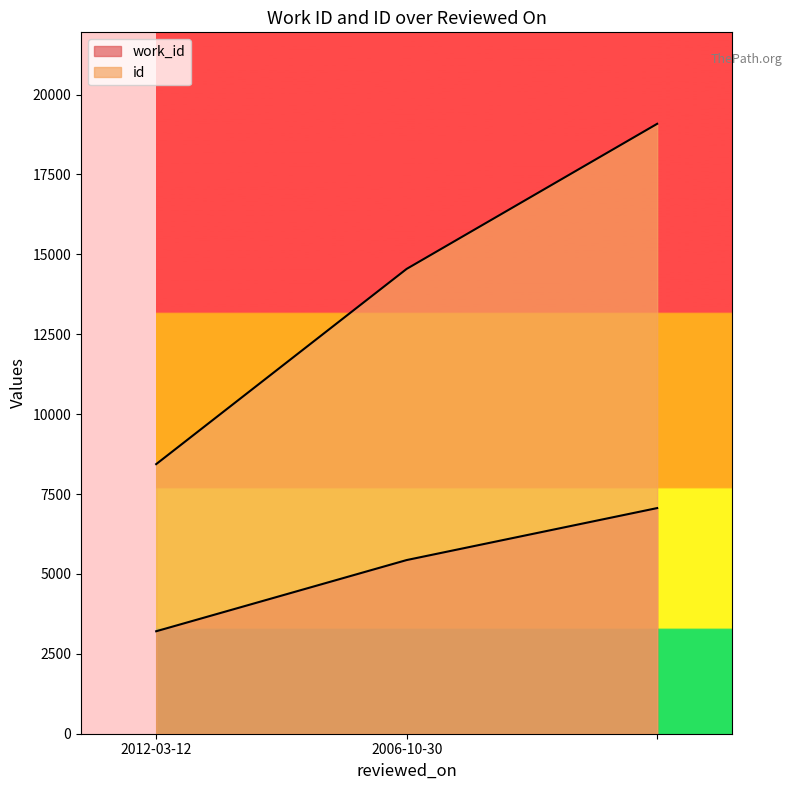

What position from the right is 2006-10-30?

2